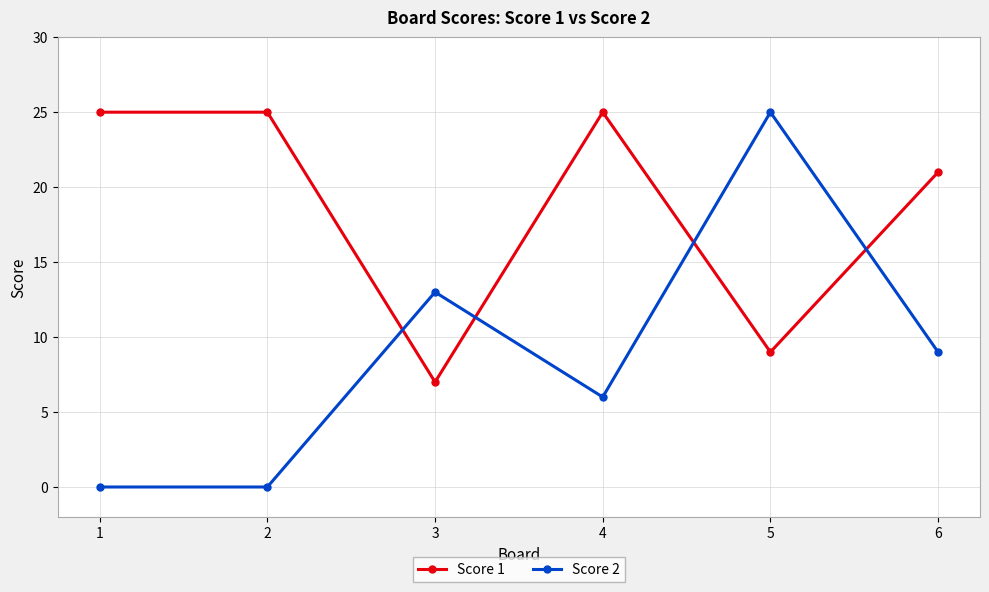

True or false: Score 1 has more than 2 interior local peaks.

False